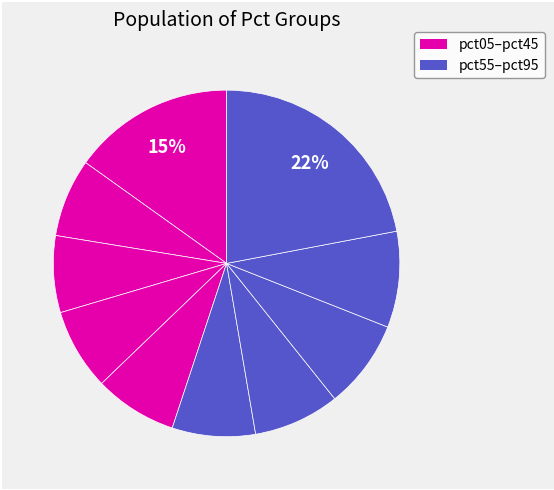

To the nearest percent, what is the average slice percentage?

10%